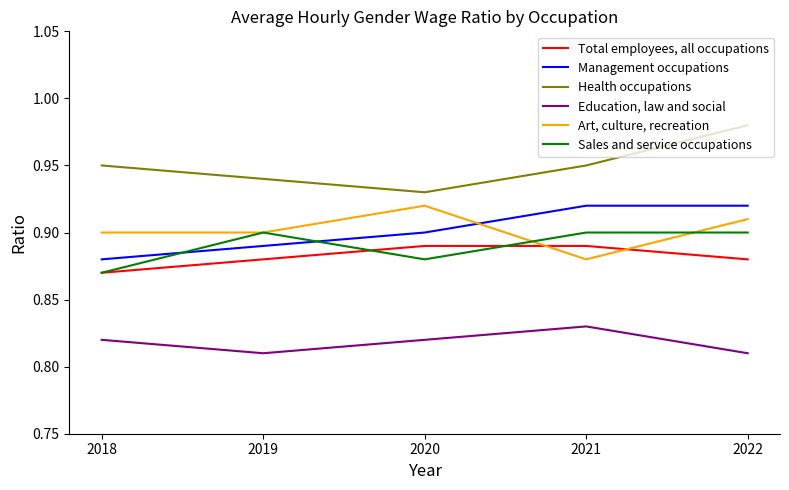

Count the Sales and service occupations values in the range 0 to 1.

5